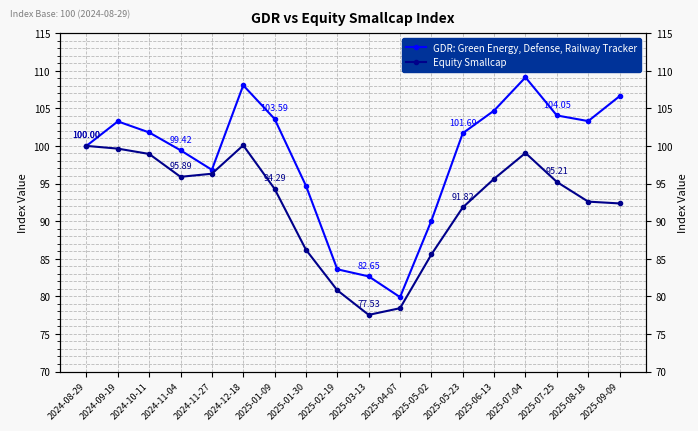

Does the chart have visible grid lines?

Yes